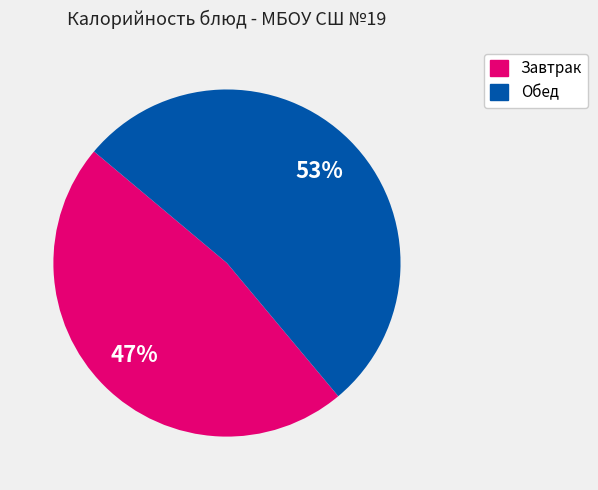

Does any single category account for the majority?

Yes